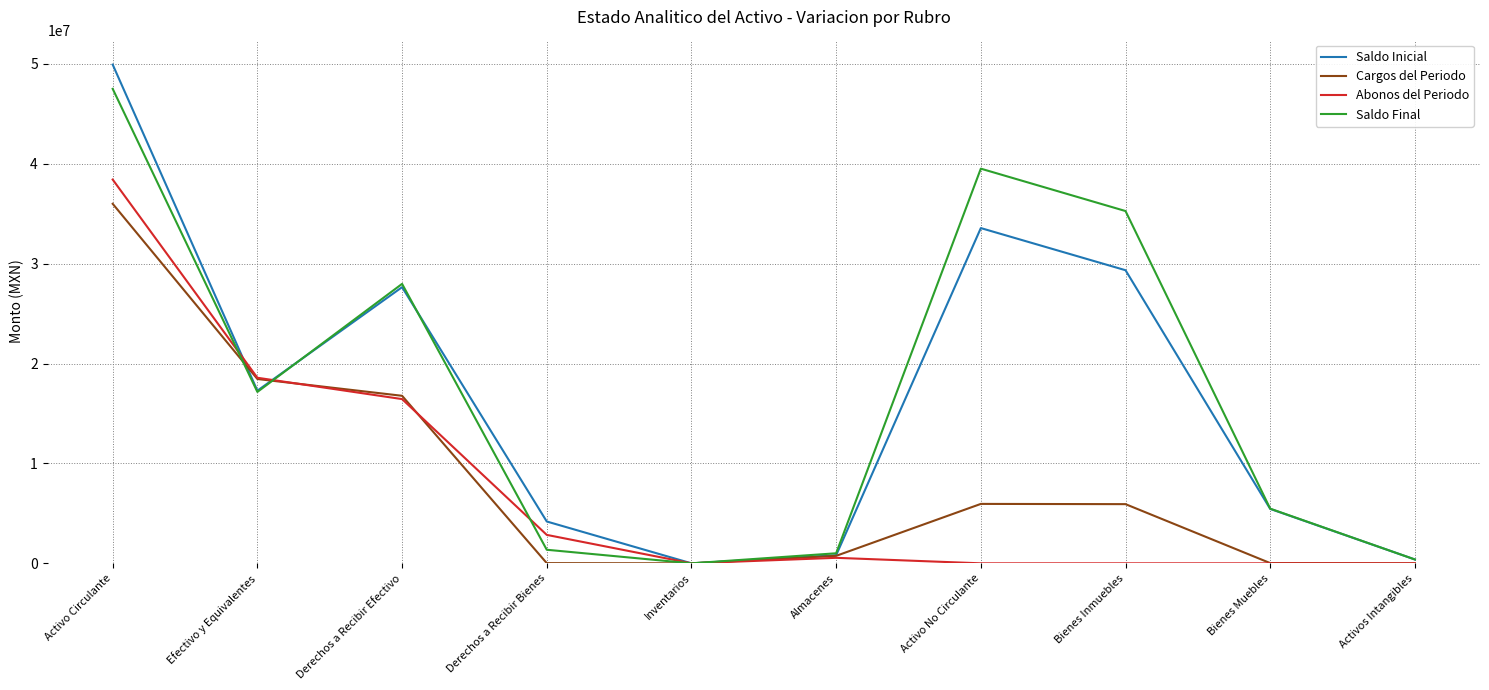

Between which two adjacent categories do Saldo Final and Abonos del Periodo first intersect?

Activo Circulante and Efectivo y Equivalentes